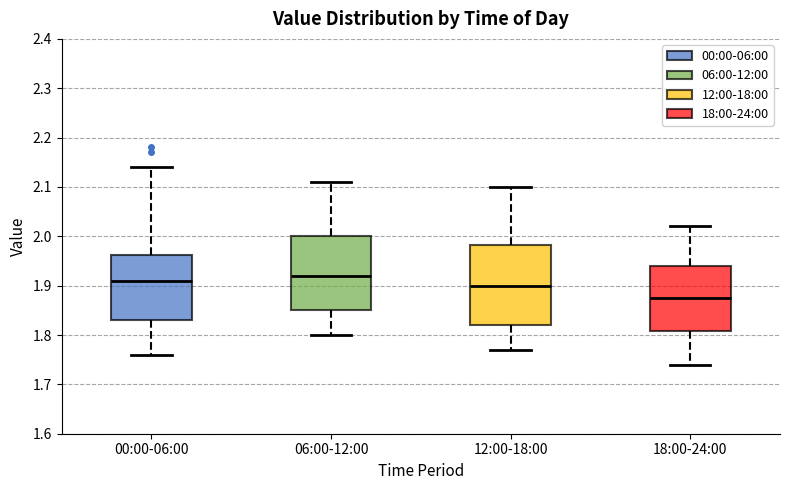

Comparing the boxes themselves (not the whiskers), which one is the tallest?

12:00-18:00